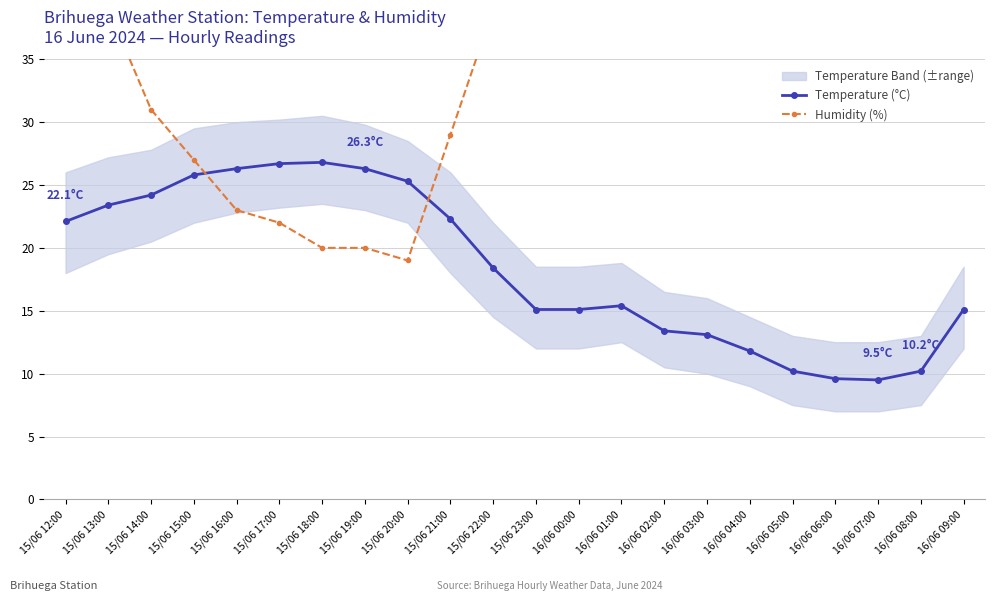

True or false: Humidity (%) has a value of 65.3 at 16/06 01:00.

False